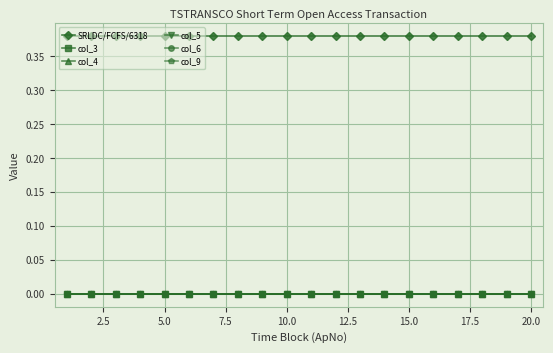

Does the chart have visible grid lines?

Yes